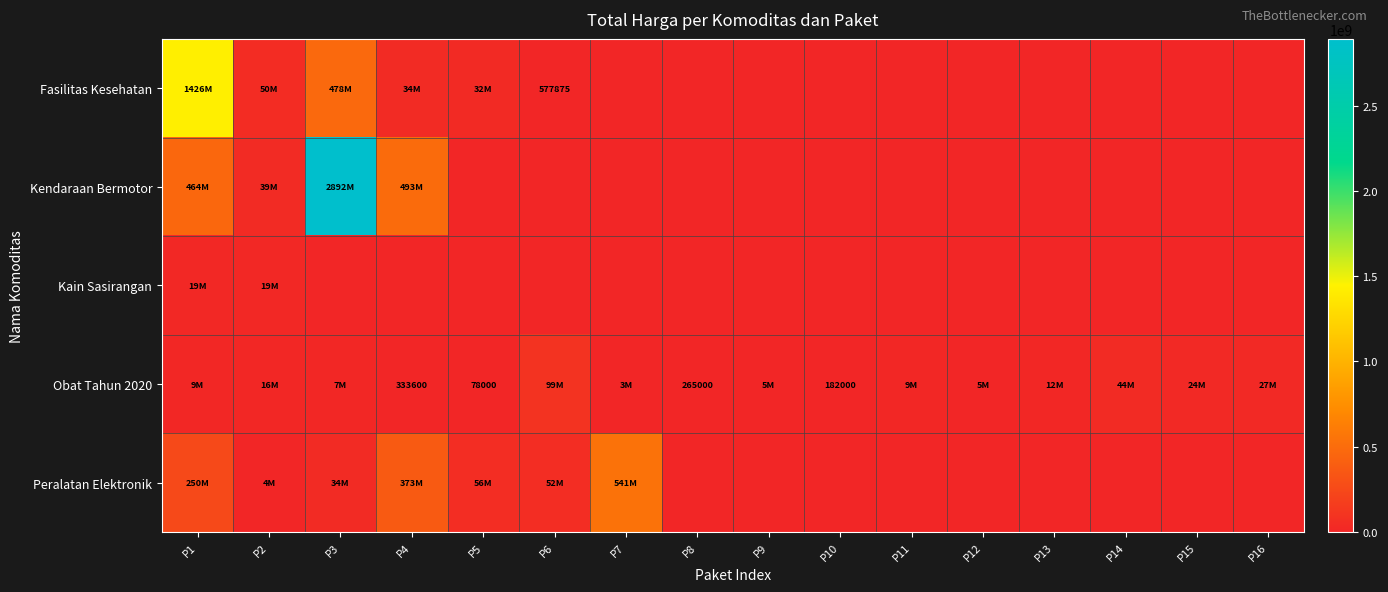

Rank the series at P9 from highest to lowest value.

Obat Tahun 2020, Fasilitas Kesehatan, Kendaraan Bermotor, Kain Sasirangan, Peralatan Elektronik